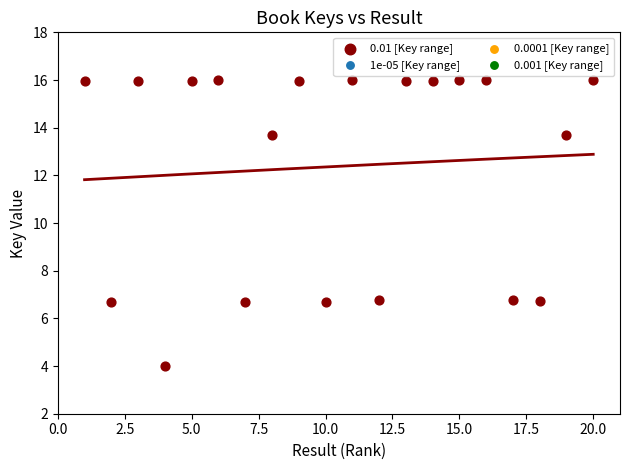

What is the range of X values (max minus min)?

19.0